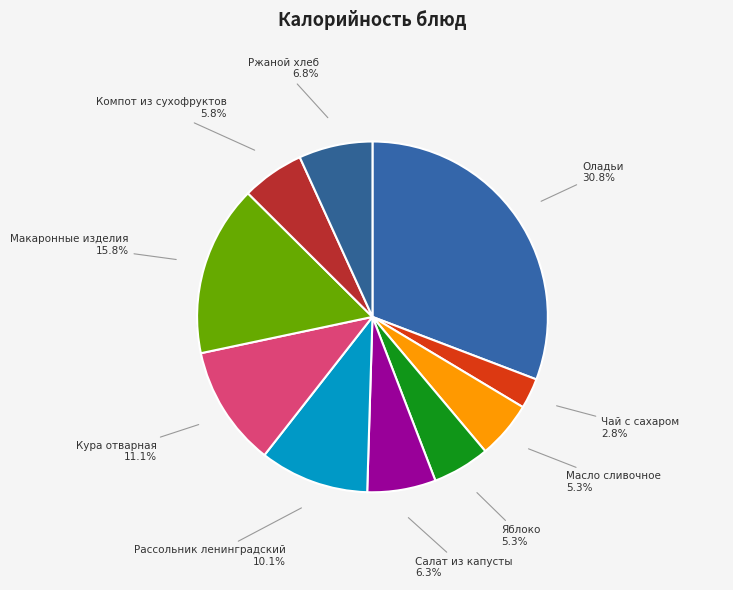

What percentage do Кура отварная and Ржаной хлеб together represent?

17.9%